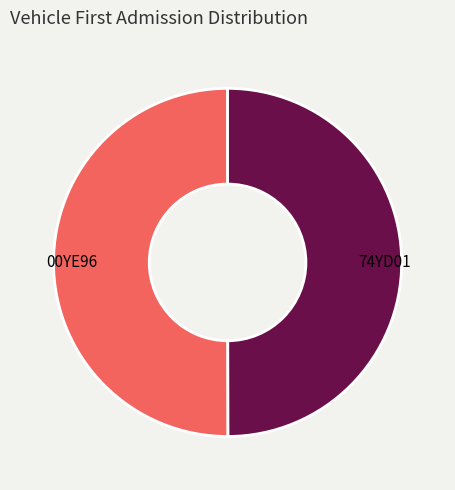

What is the ratio of the value at 74YD01 to the value at 00YE96?

1.0